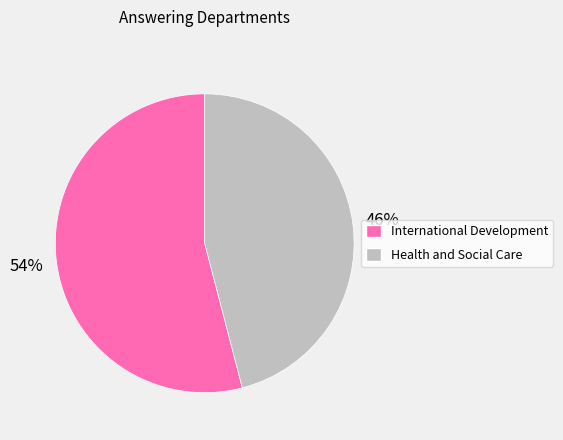

To the nearest percent, what portion does Health and Social Care represent?

46%